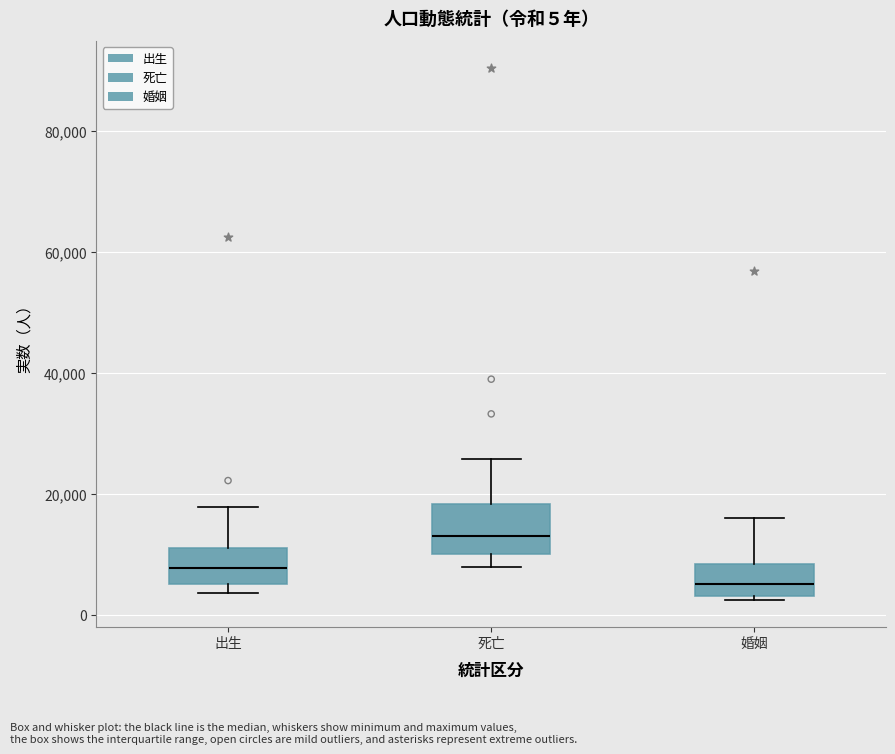

Which box has the highest median line?

死亡